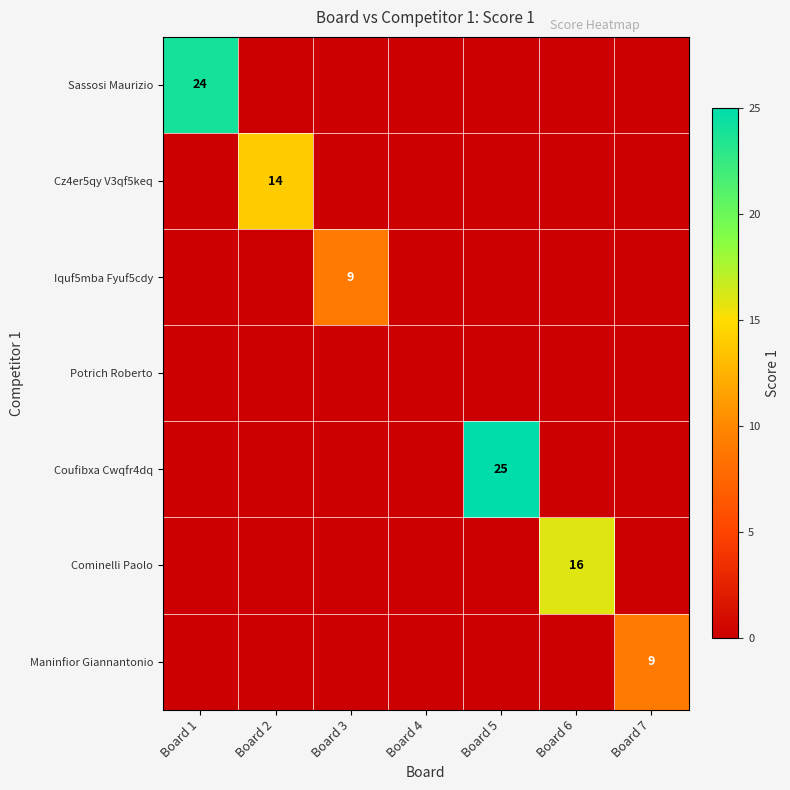

Between Board 5 and Board 2, which is larger?

Board 5